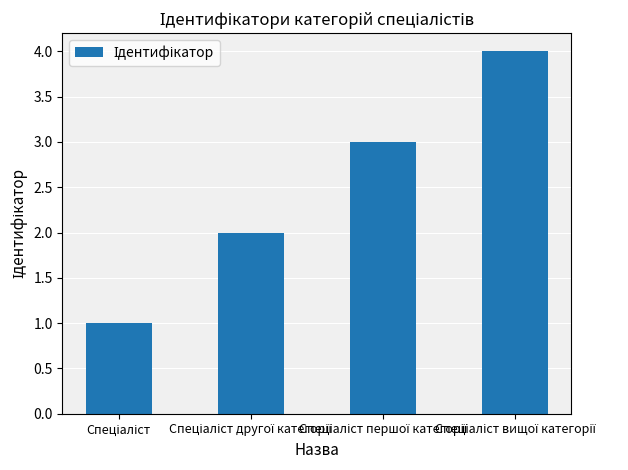

What is the difference between the maximum and minimum values?

3